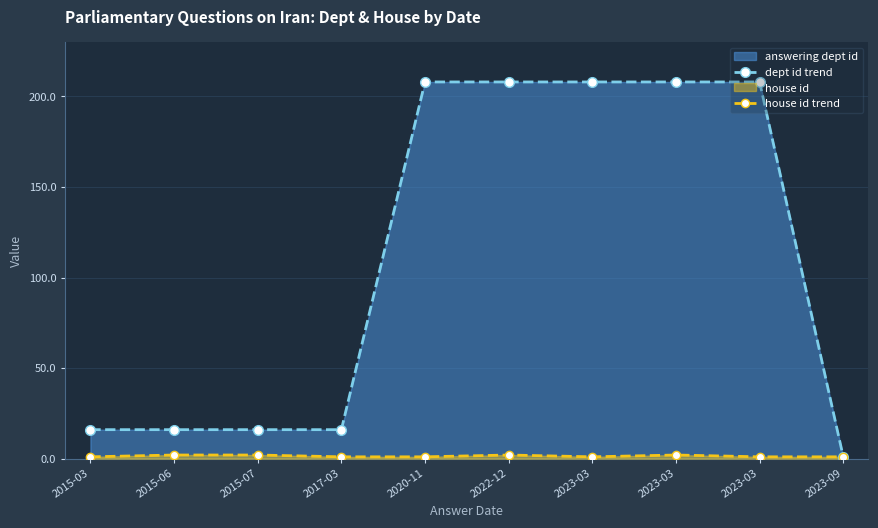

Between 2015-03 and 2023-03, which series saw the biggest shift?

dept id trend